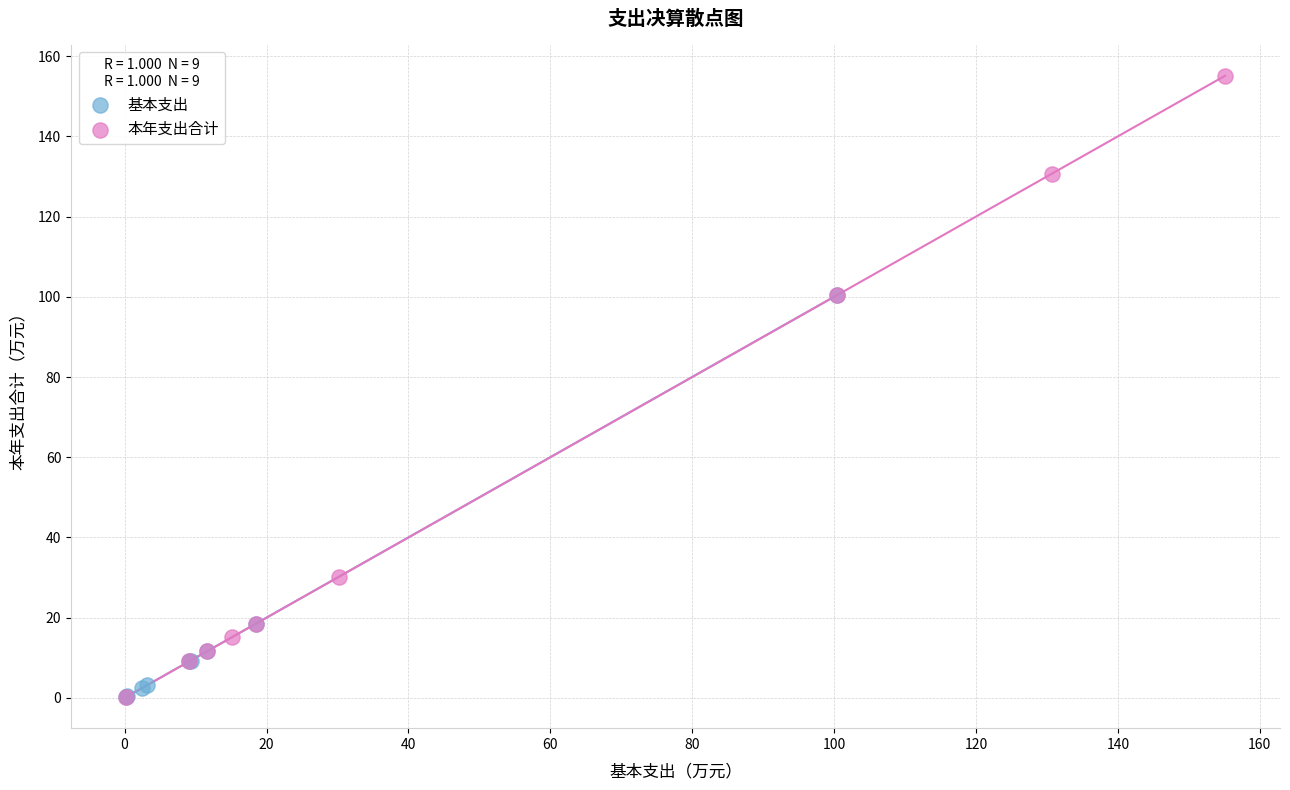

Which series has the largest Y range (max minus min)?

本年支出合计